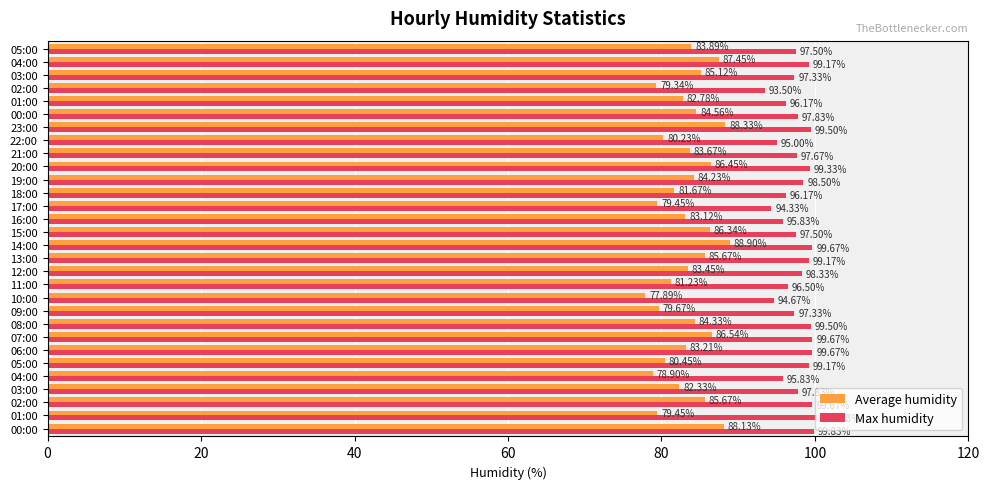

What is the value of the Max humidity bar at the 26th from the left?

96.2